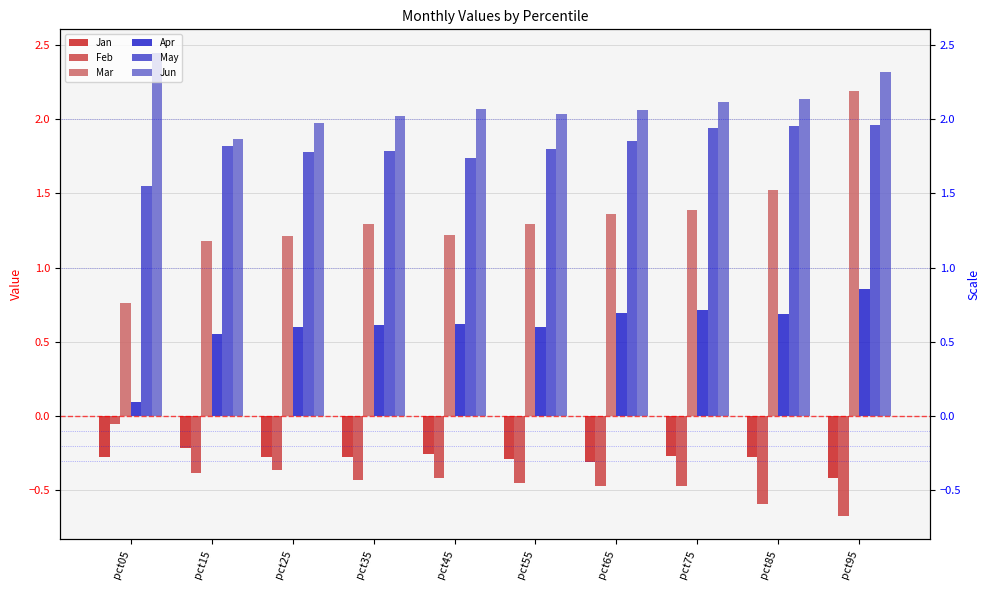

How many groups of bars are there?

10